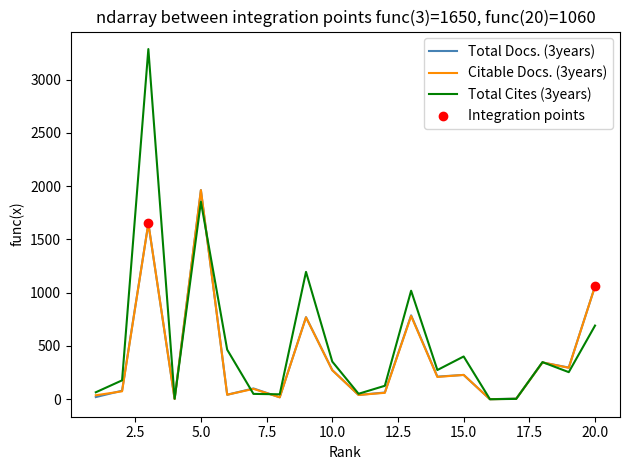

Which series has the largest total across all categories?

Total Cites (3years)